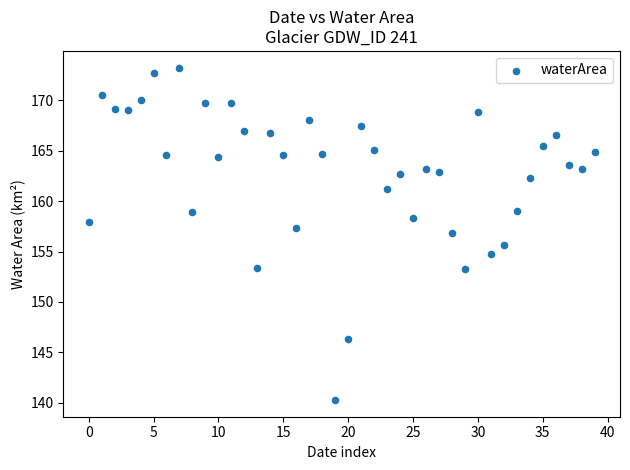

What is the range of Y values (max minus min)?

33.0